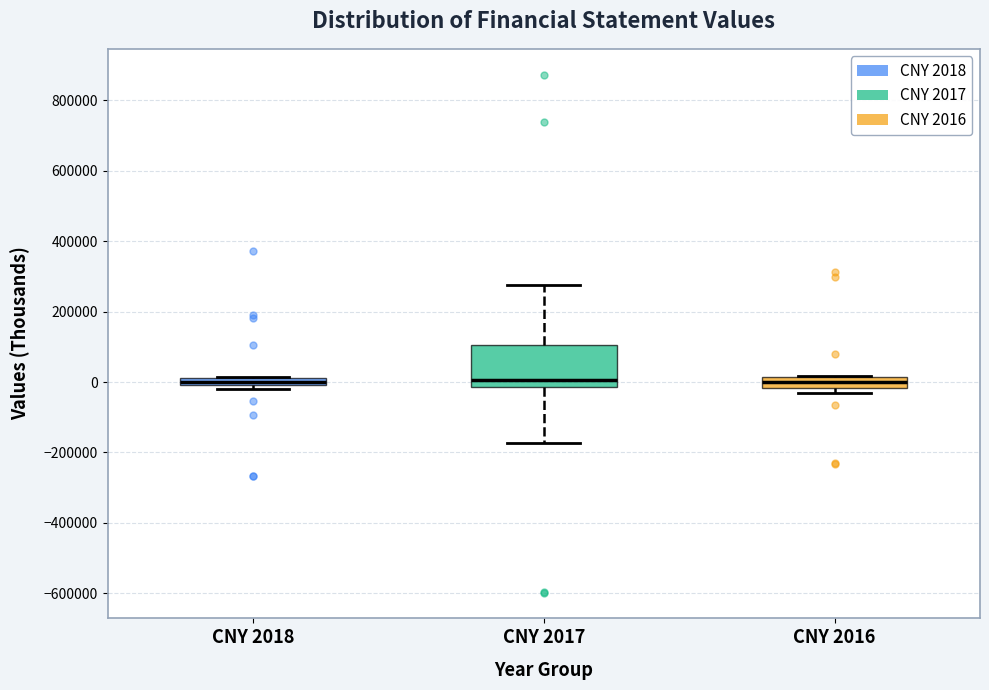

Comparing the boxes themselves (not the whiskers), which one is the tallest?

CNY 2017